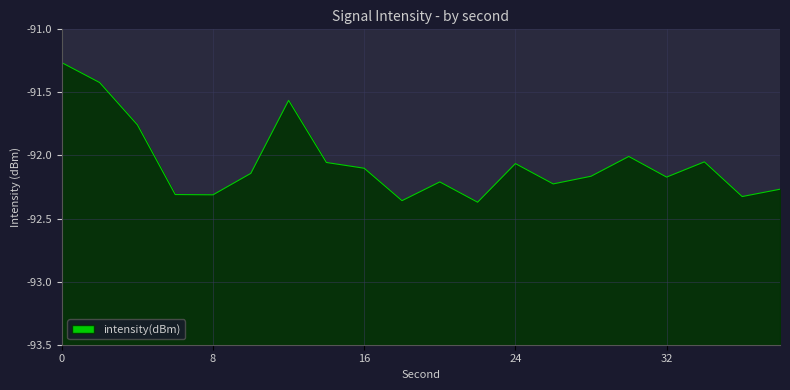

What is the sum of the values at 34 and 8?

-184.4